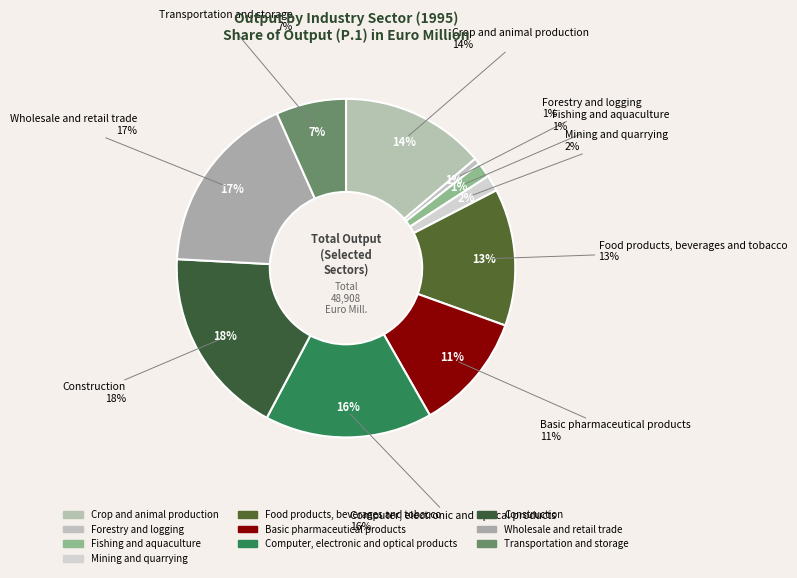

Which slice is the smallest?

Forestry and logging